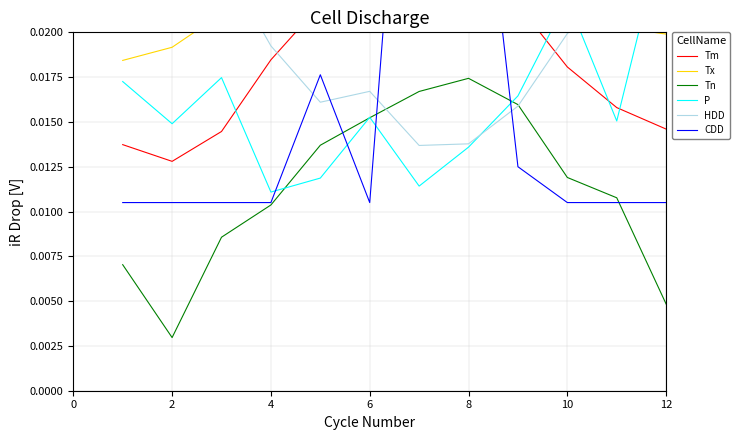

Which category has the highest value in the Tn series?

8